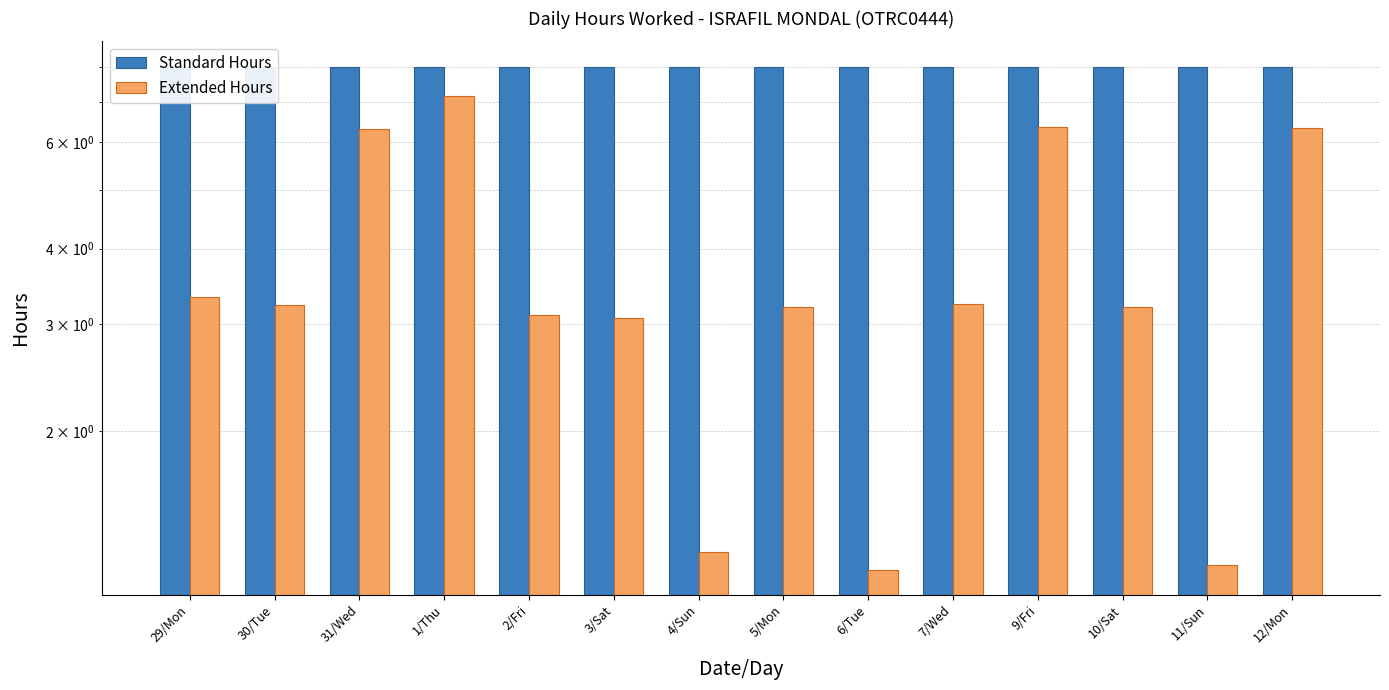

The Standard Hours series shows 11.0 at 10/Sat. True or false?

False